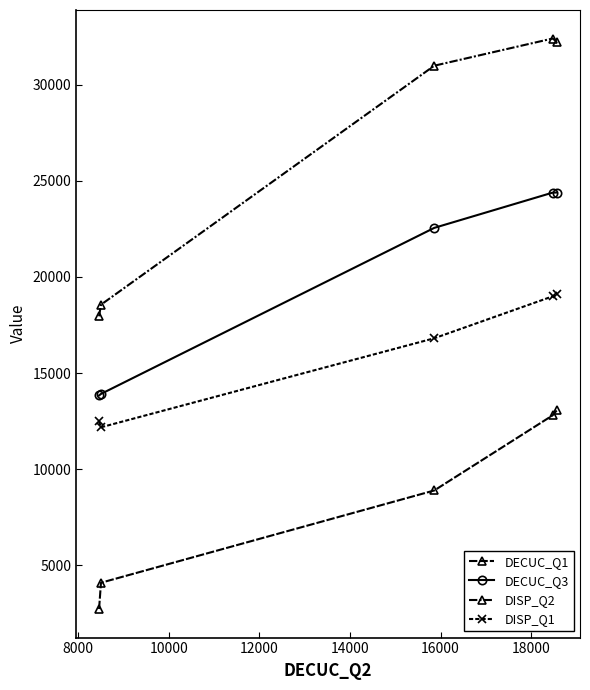

Is this an area chart (filled region under the line)?

No